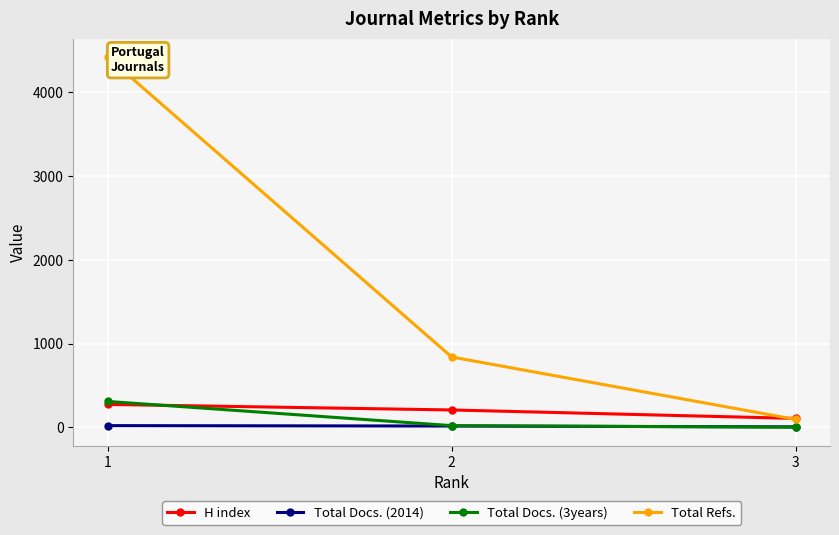

What is the difference between the Total Refs. values at 2 and 3?

746